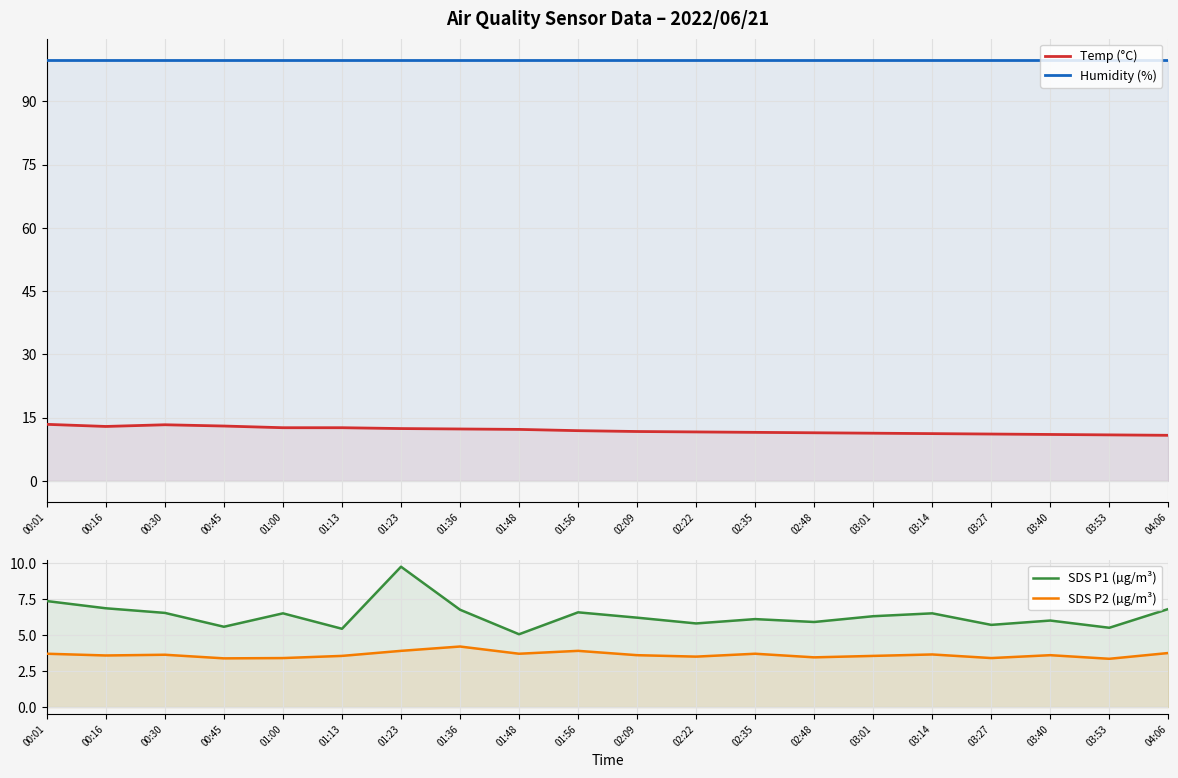

What is the difference between the maximum and second lowest values in the SDS P1 (µg/m³) series?

4.3